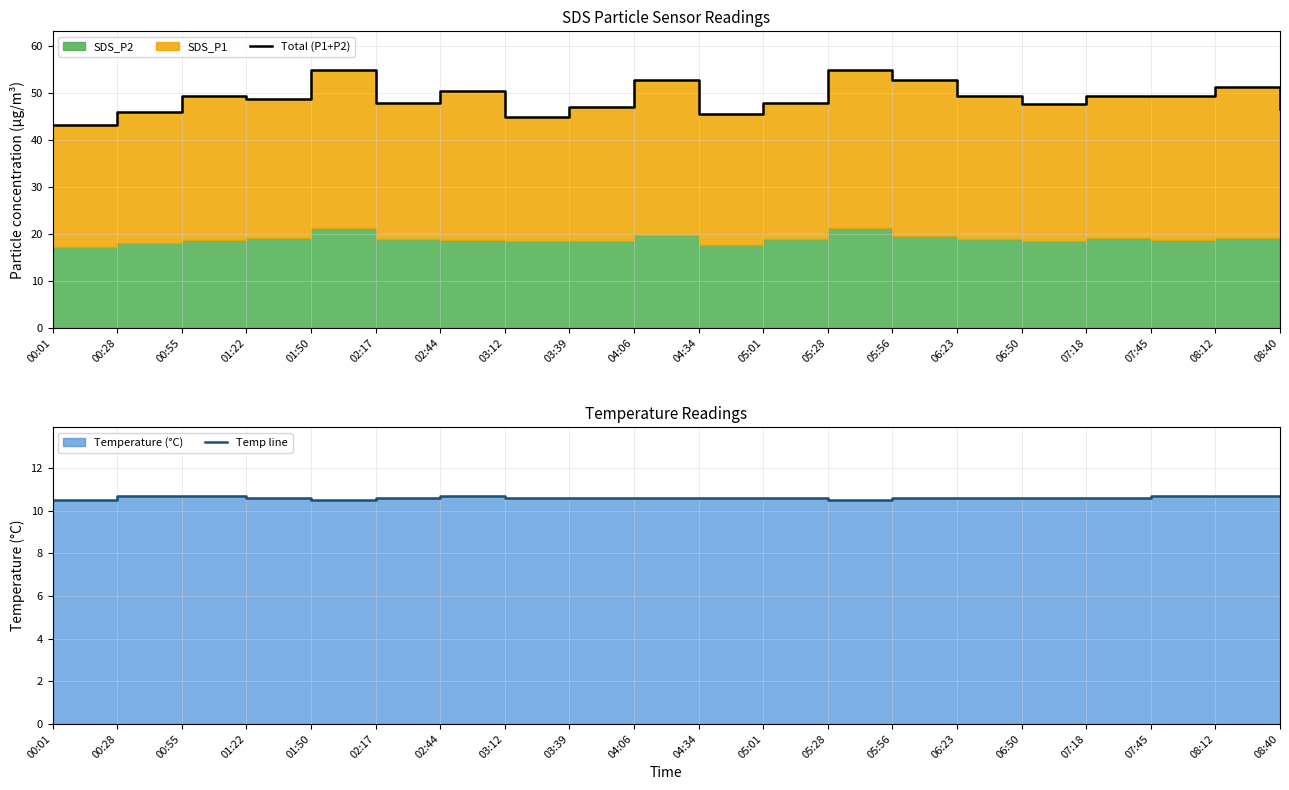

What is the average value of the Total (P1+P2) series?

48.9